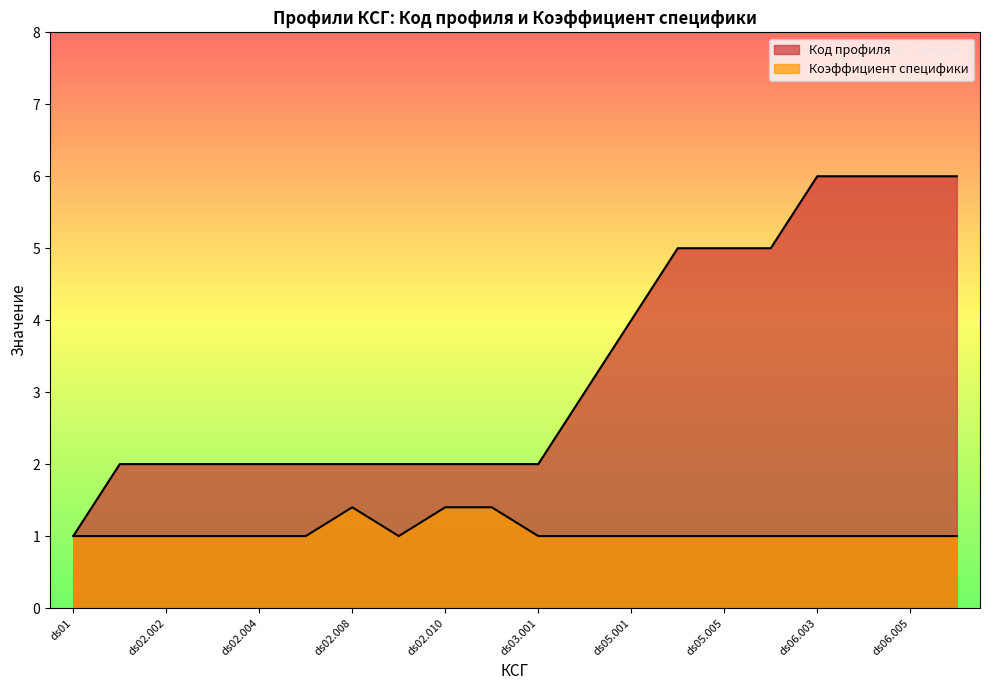

Rank the series by their maximum value, from lowest to highest.

коэффициент специфики, Код профиля